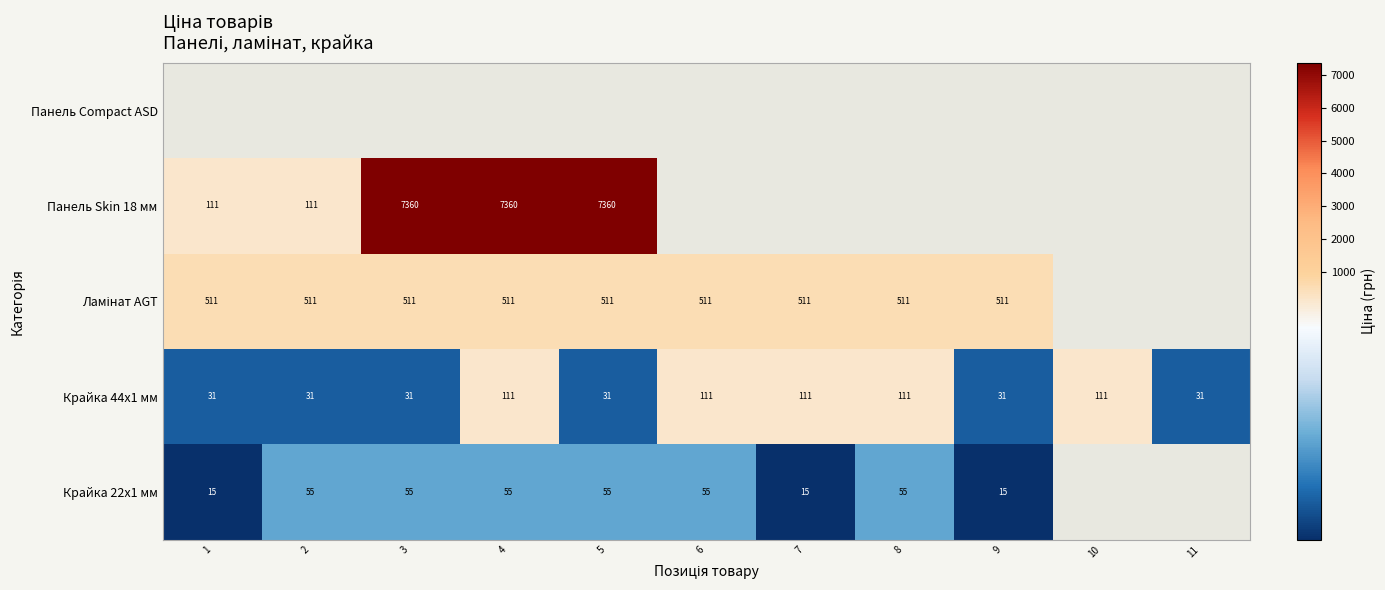

List the labels in order of Крайка 22x1 мм value, smallest first.

1, 7, 9, 2, 3, 4, 5, 6, 8, 10, 11